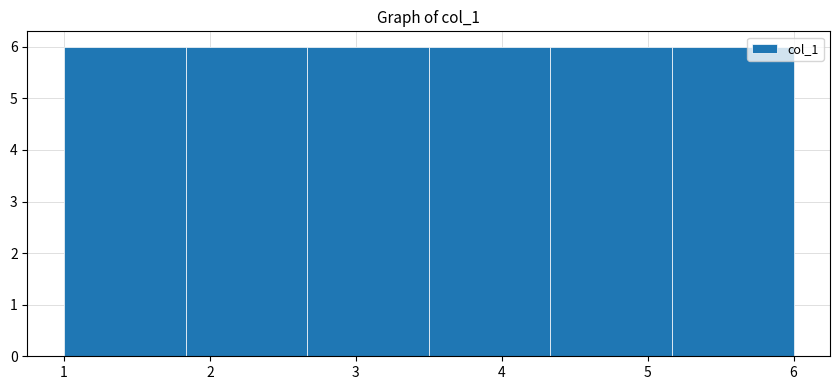

How tall is the bar that spans 3.5 to 4.3 on the x-axis? Neither the bar edges nor the heights are printed on the chart, so give them approximately, as read against the axes.

6